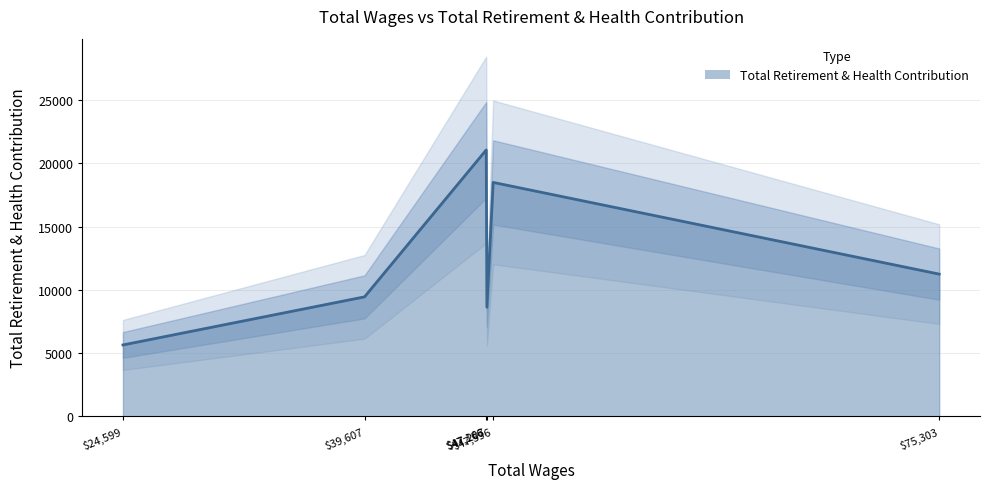

What is the maximum value shown in the chart?

21071